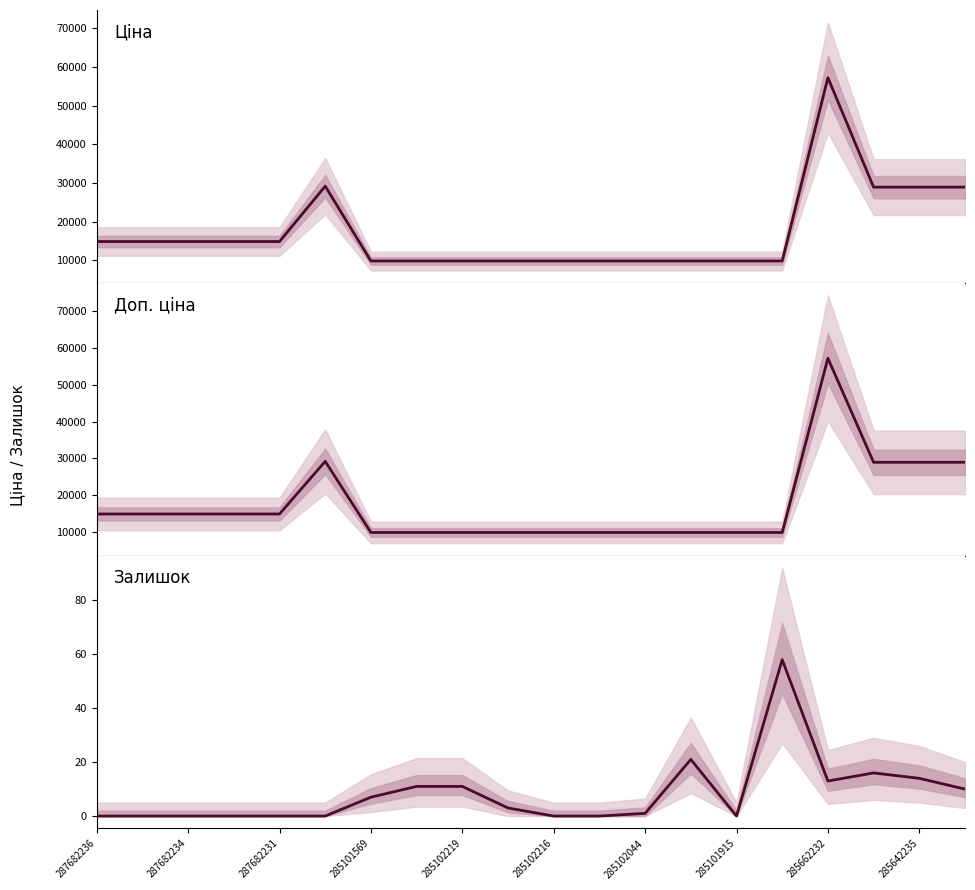

How many lines are shown in the chart?

3